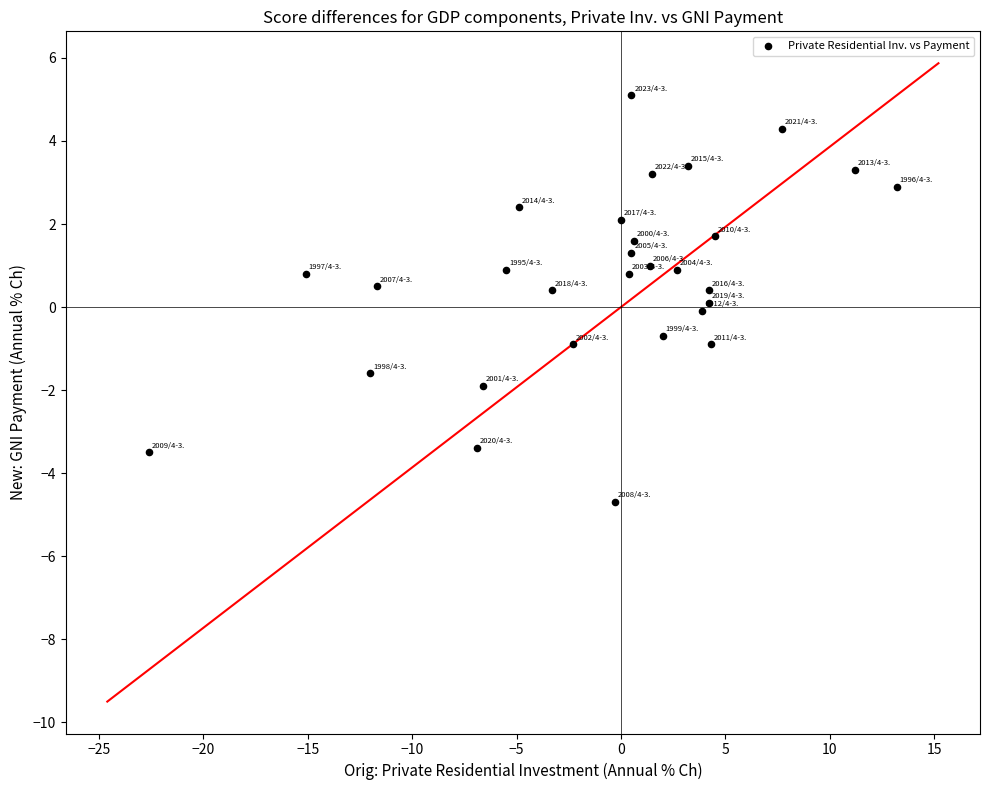

What is the range of X values (max minus min)?

35.8